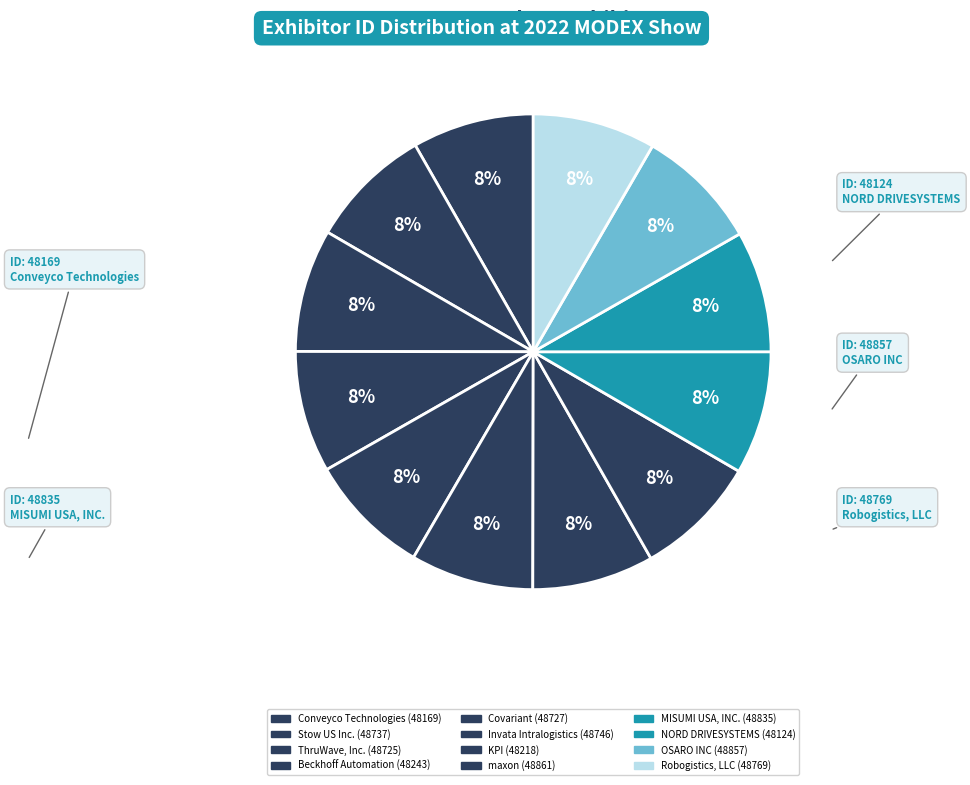

Rank the categories by value from lowest to highest.

NORD DRIVESYSTEMS, Conveyco Technologies, KPI, Beckhoff Automation, ThruWave, Inc., Covariant, Stow US Inc., Invata Intralogistics, Robogistics, LLC, MISUMI USA, INC., OSARO INC, maxon